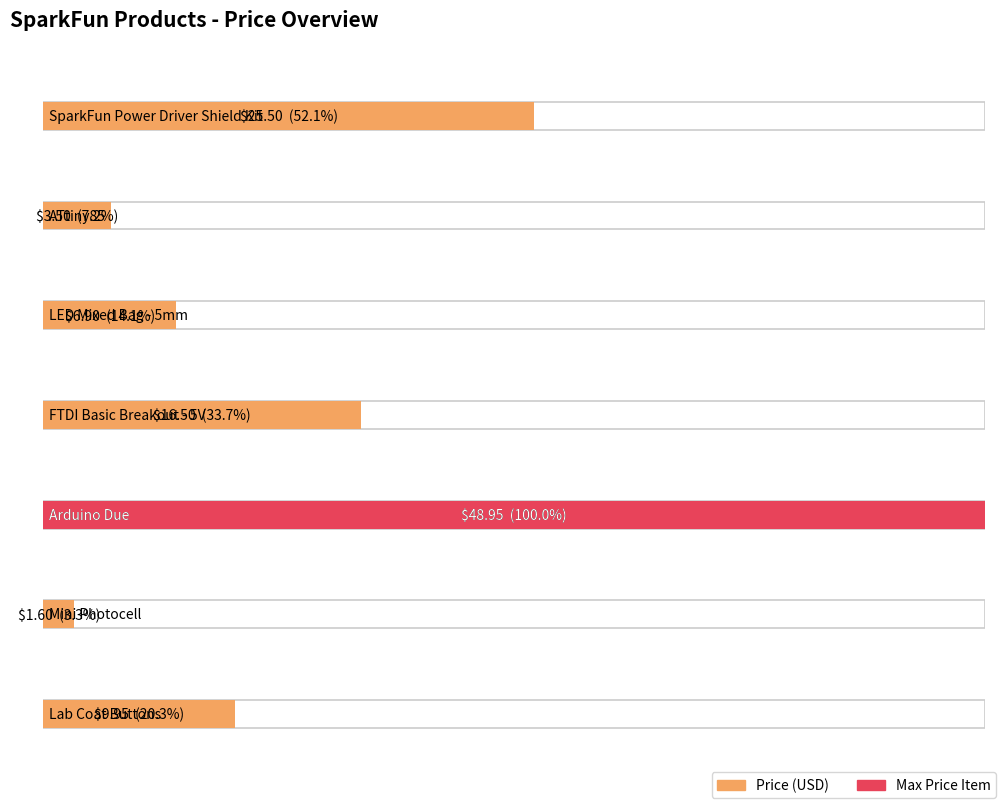

What is the label of the 4th bar from the left?

FTDI Basic Breakout - 5V